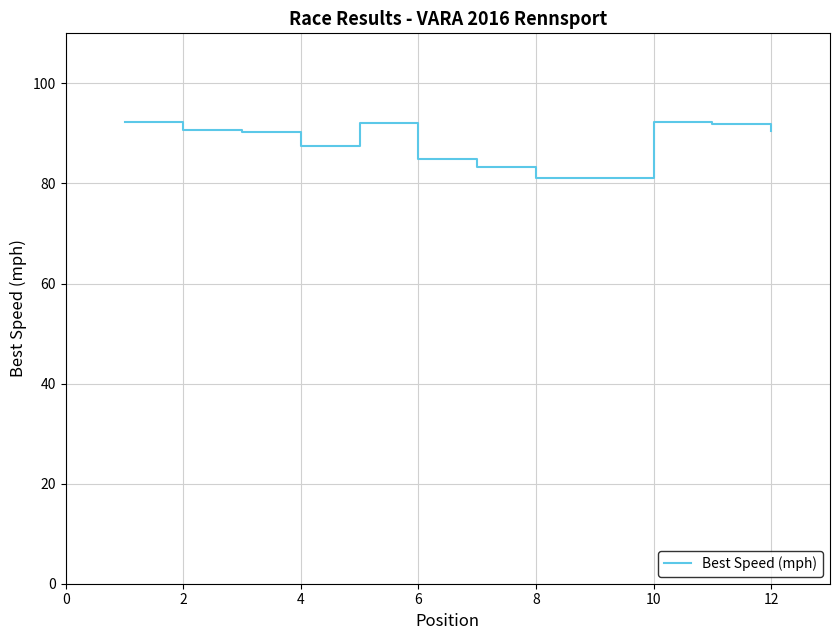

What is the difference between the maximum and minimum values?

11.2